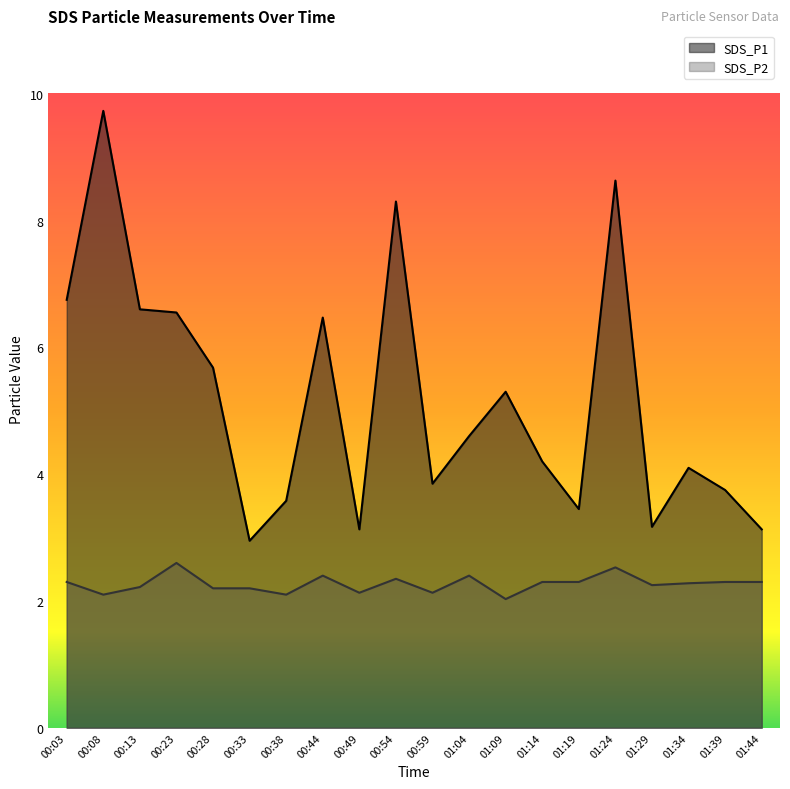

Is the value of SDS_P2 at 00:28 greater than the value of SDS_P1 at 00:33?

No